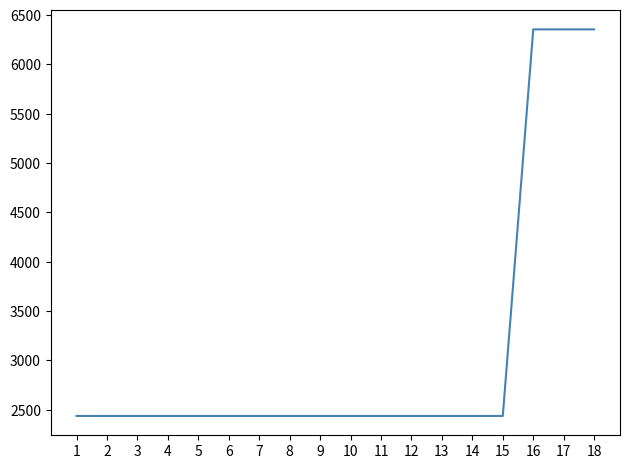

What is the greatest value displayed?

6356.2